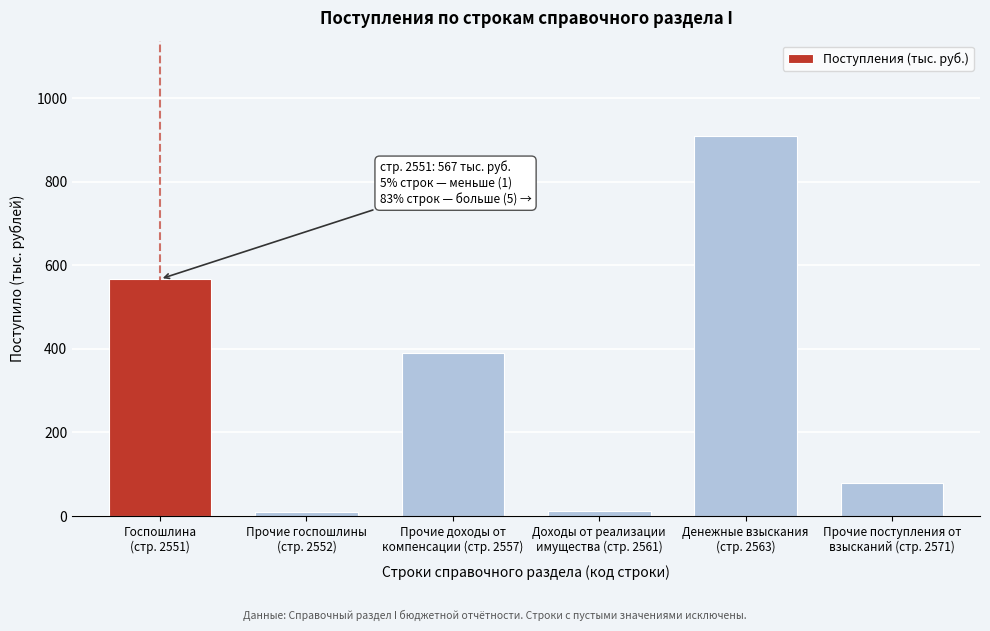

What is the difference between the maximum and second lowest values?

897